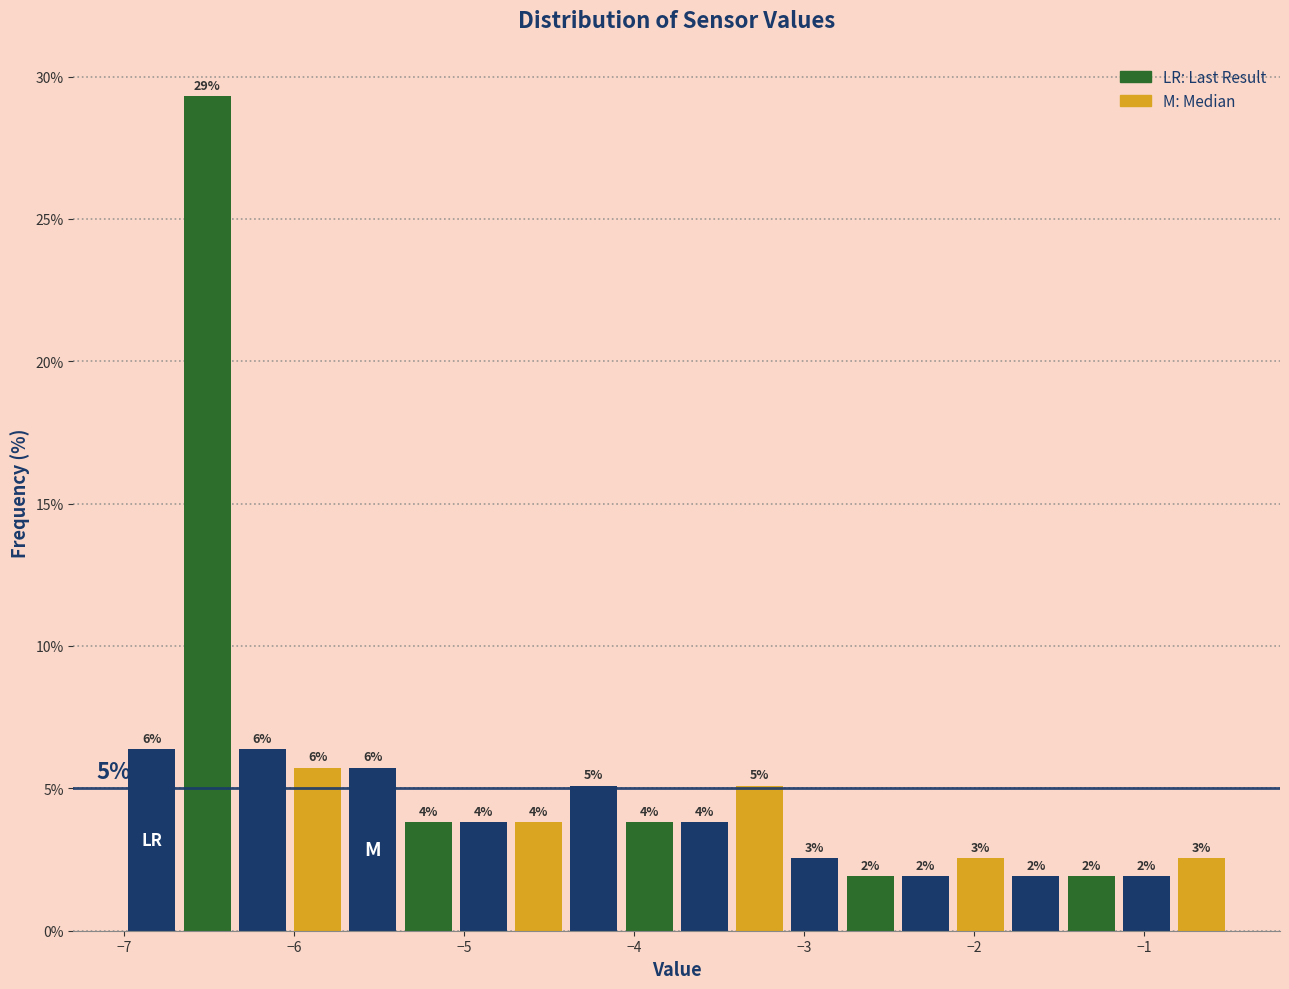

Around what value on the x-axis is the tallest bar? Give the approximate position of its centre, as read against the axis.

-6.5